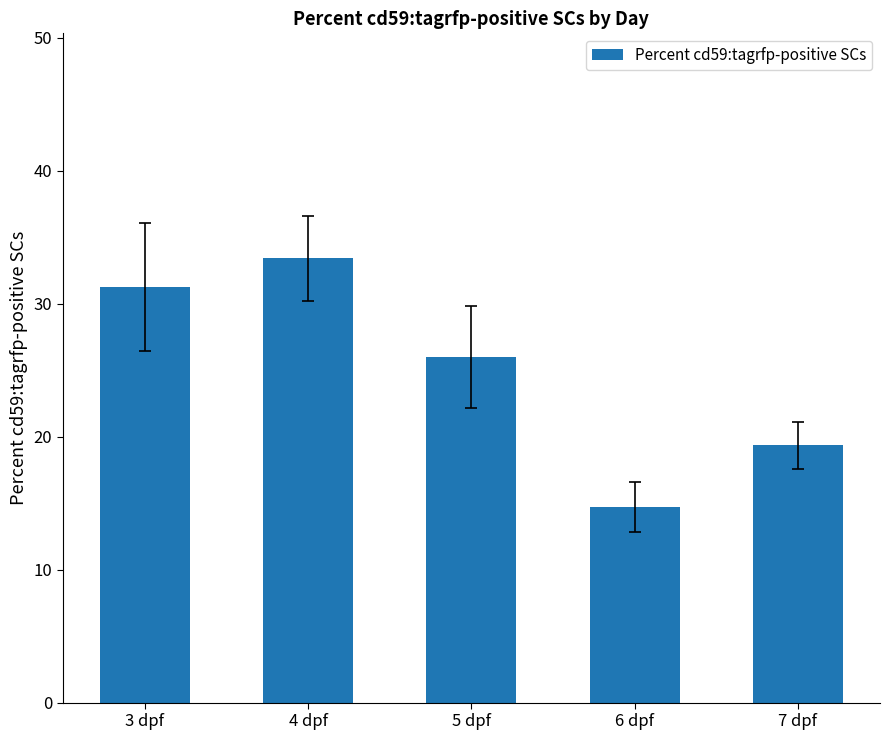

Is it true that the value at 5 dpf is 26.0?

True